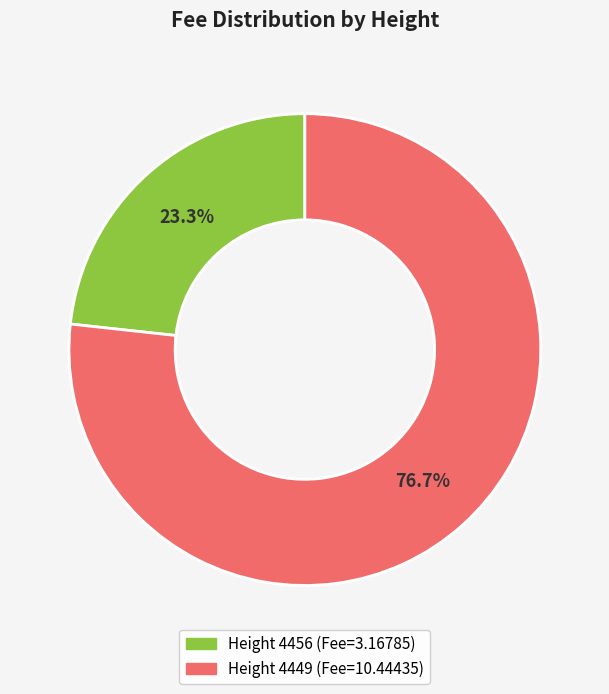

Is there any slice that represents more than half of the pie?

Yes